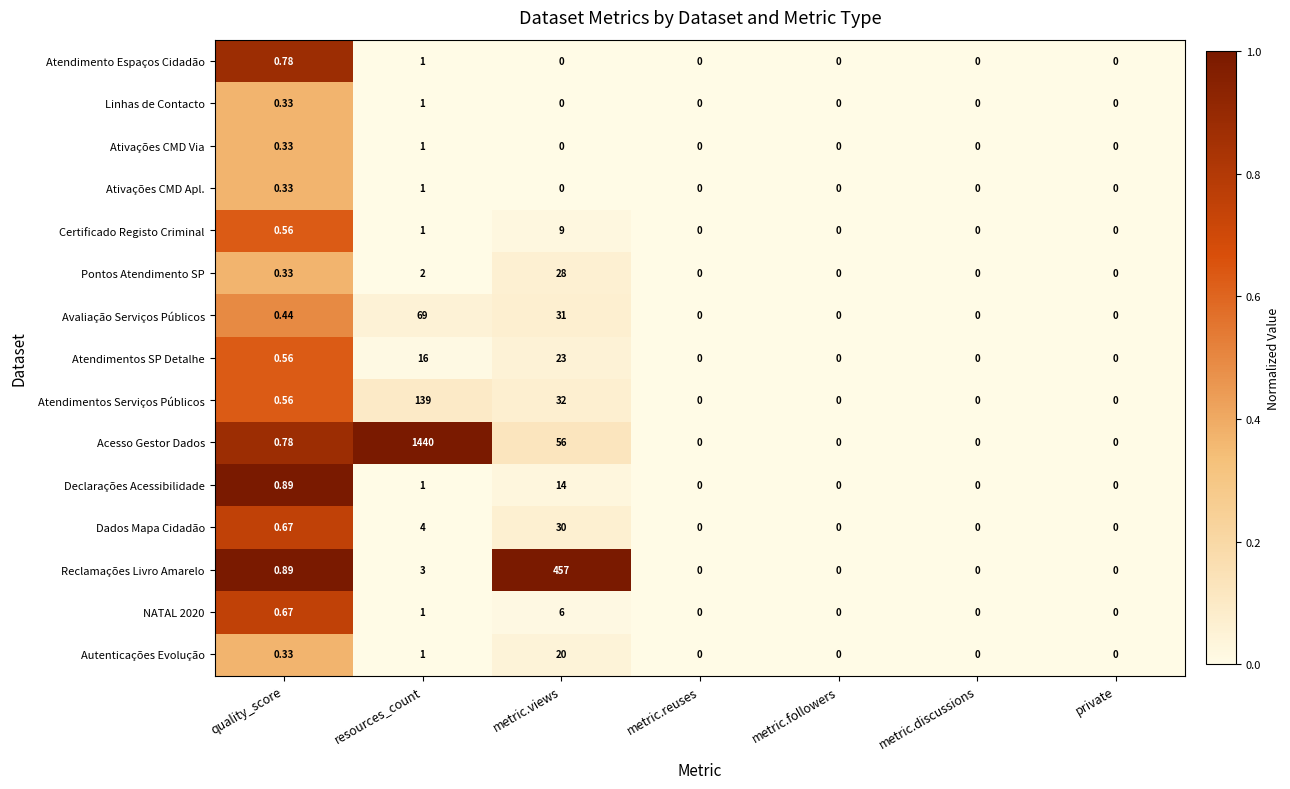

Which series has the largest range (max minus min)?

Acesso Gestor Dados